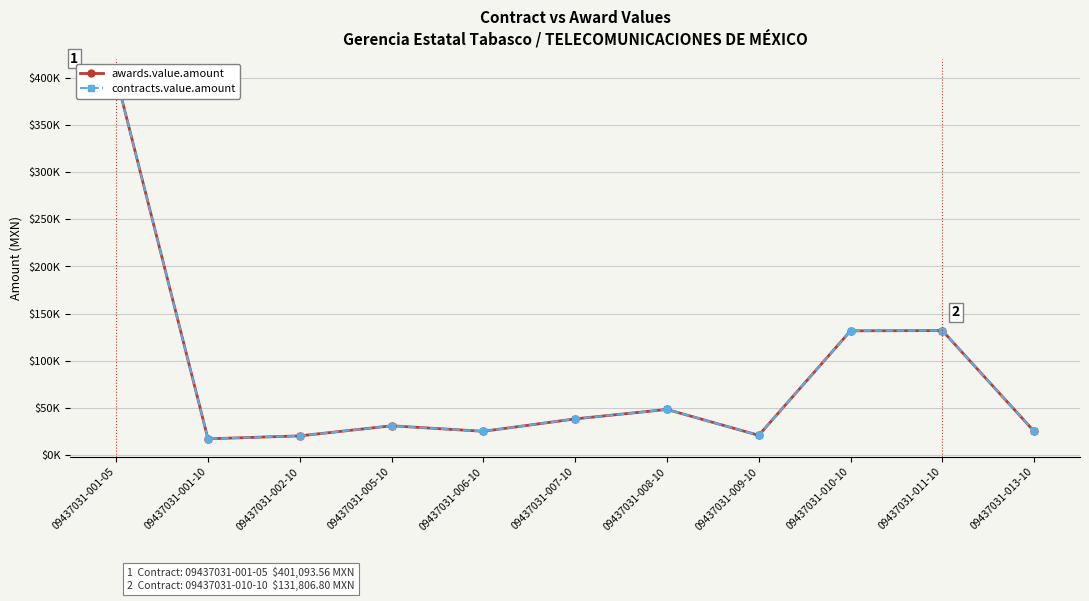

Reading left to right, what are all the values shown in this chart?

awards.value.amount: 401093.6	17367.5	20492.0	31180.5	25330.0	38480.0	48517.8	21066.8	131806.8	132108.0	25337.5
contracts.value.amount: 401093.6	17367.5	20492.0	31180.5	25330.0	38480.0	48517.8	21066.8	131806.8	132108.0	25337.5